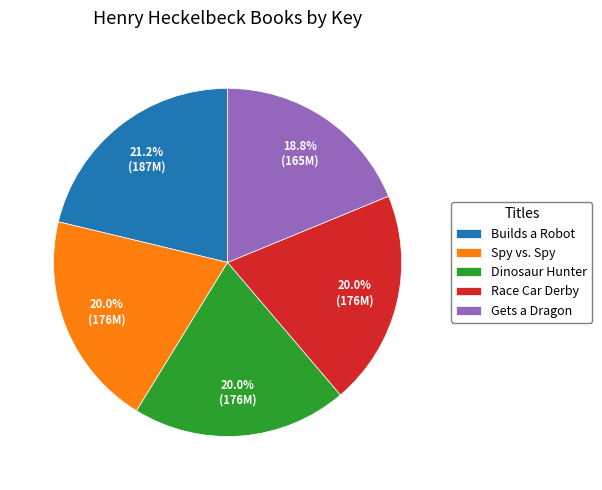

Which category has the biggest portion of the pie?

Builds a Robot